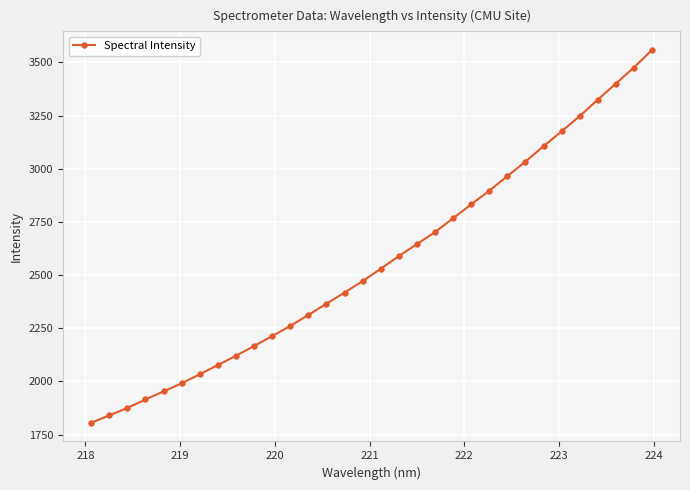

What is the value of the 17th point from the left?

2529.2